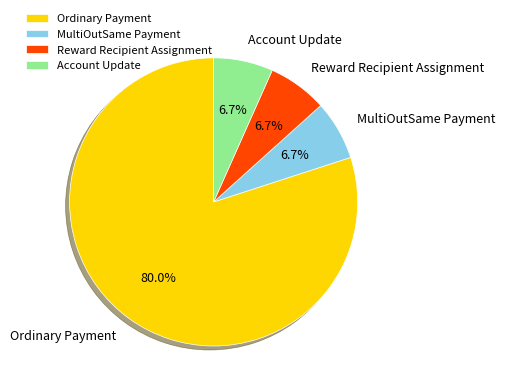

Count the number of slices in the pie.

4